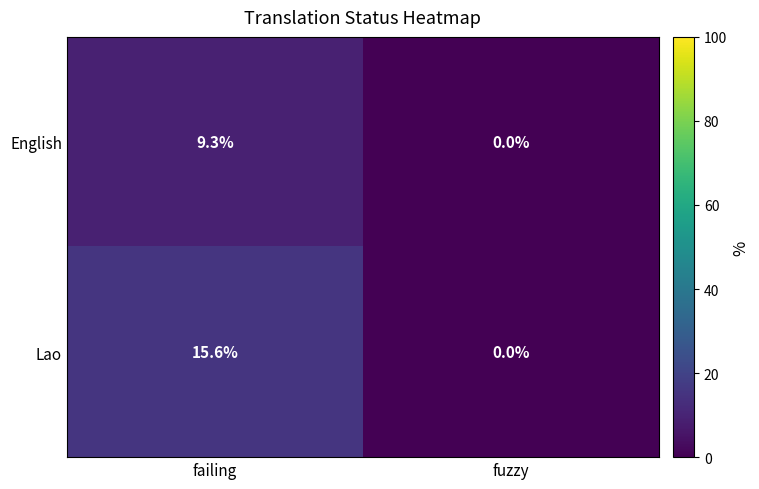

What is the difference between the highest and lowest values at failing?

6.3